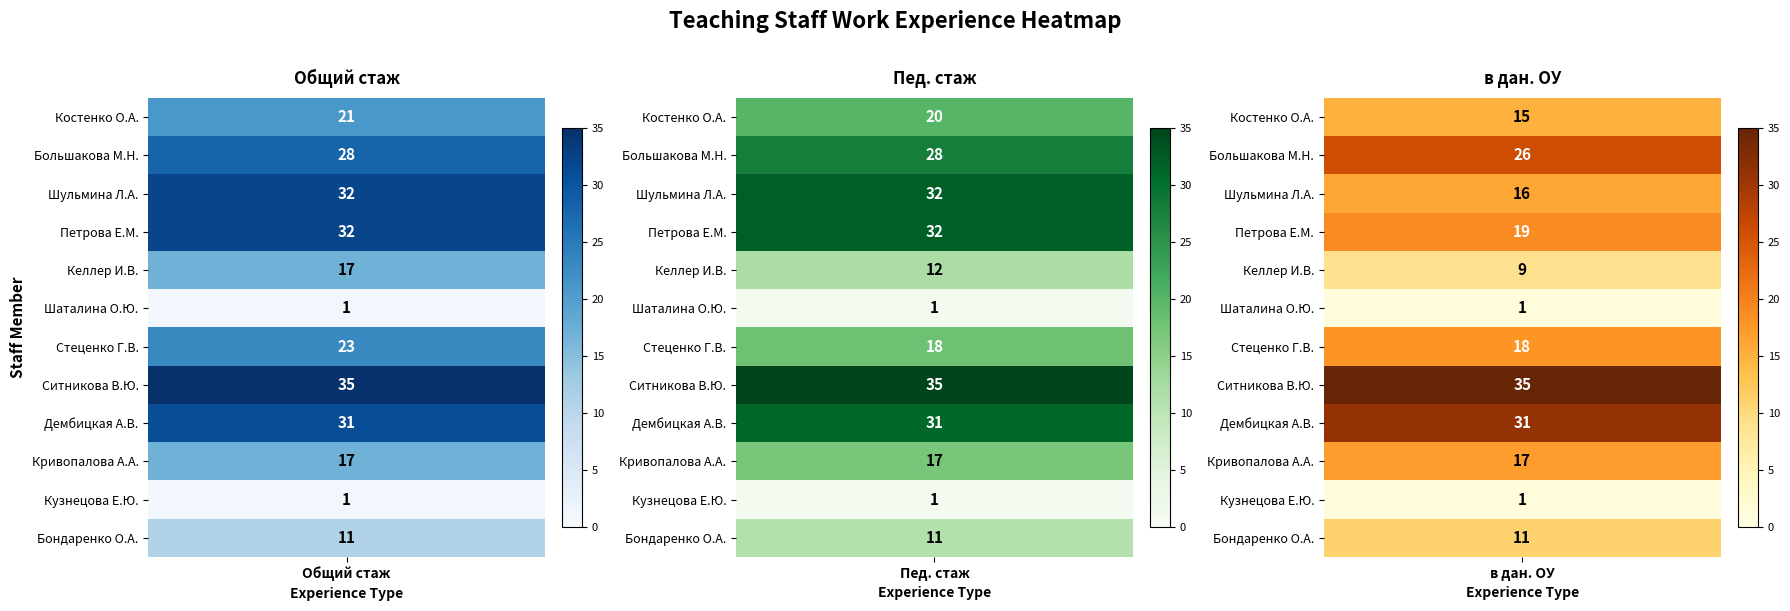

Is the value of Ситникова В.Ю. at 2 greater than the value of Бондаренко О.А. at 1?

Yes